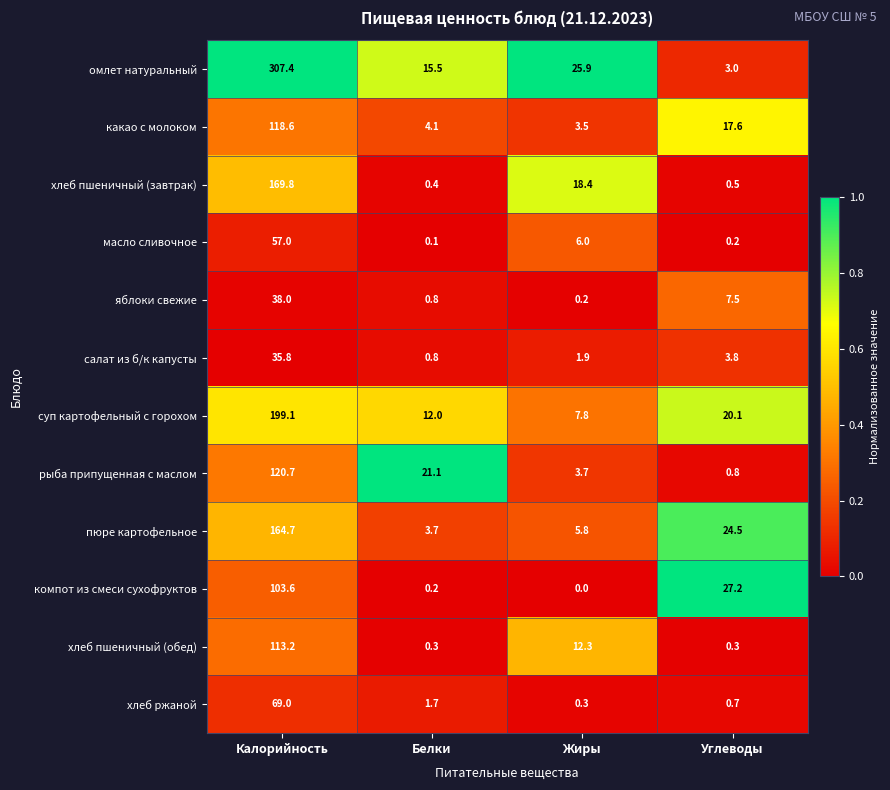

The value of хлеб пшеничный (завтрак) at Жиры is 25.4. True or false?

False